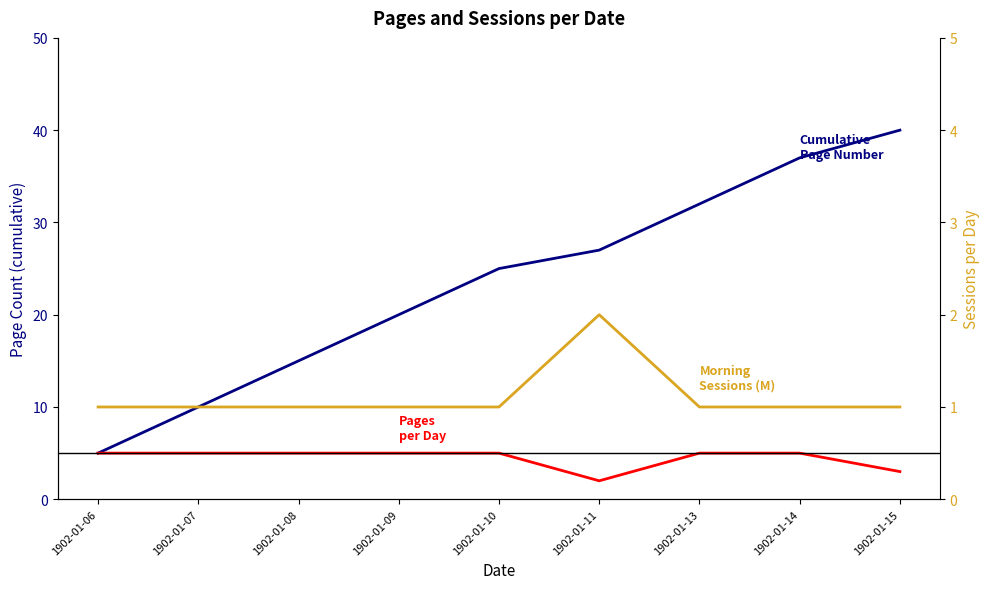

Reading left to right, what are all the values shown in this chart?

Cumulative Page Number: 5	10	15	20	25	27	32	37	40
Pages per Day: 5	5	5	5	5	2	5	5	3
Morning Sessions (M): 1	1	1	1	1	2	1	1	1